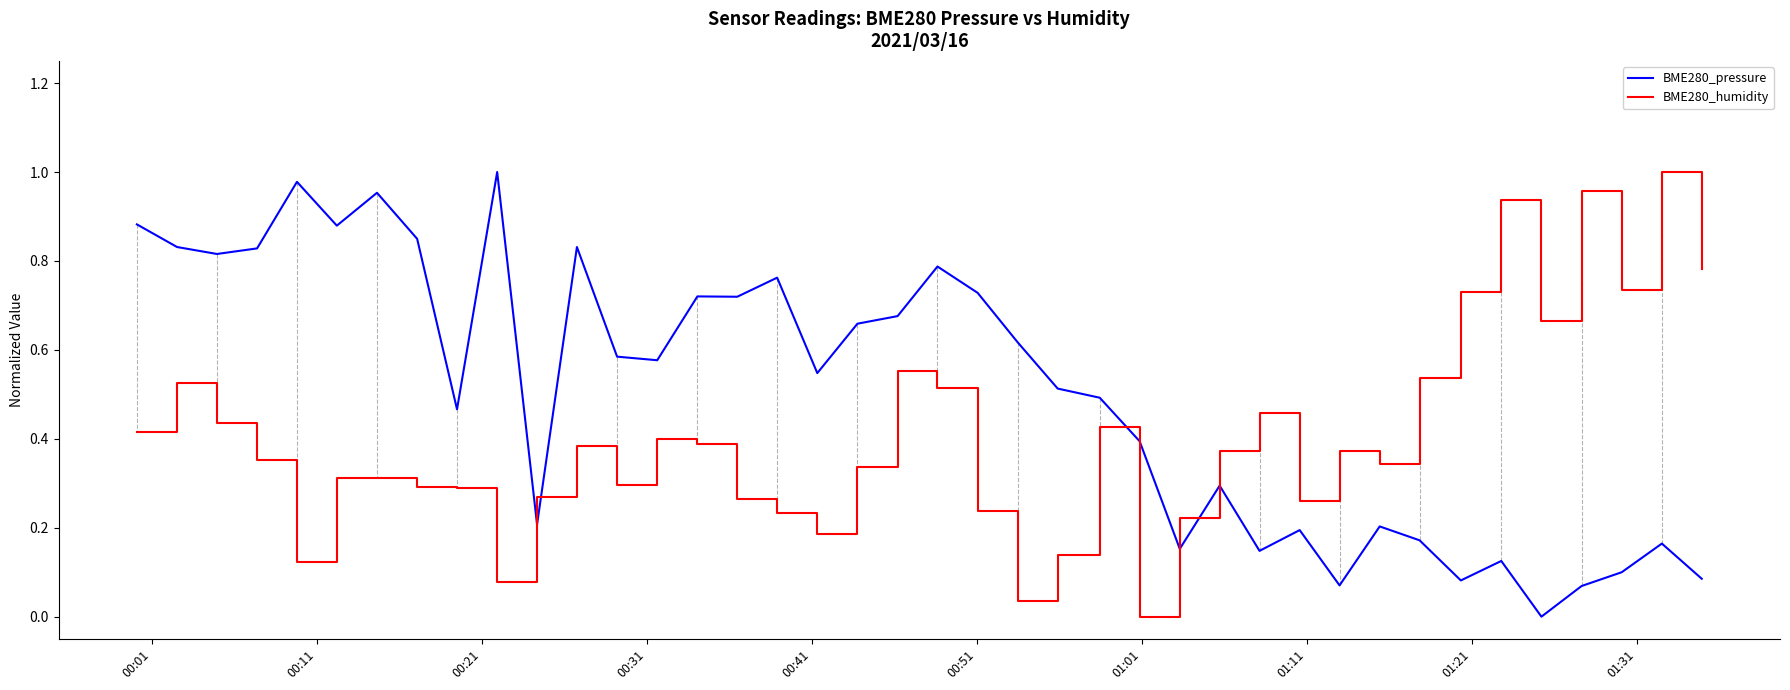

Rank the series by their average value, from lowest to highest.

BME280_humidity, BME280_pressure